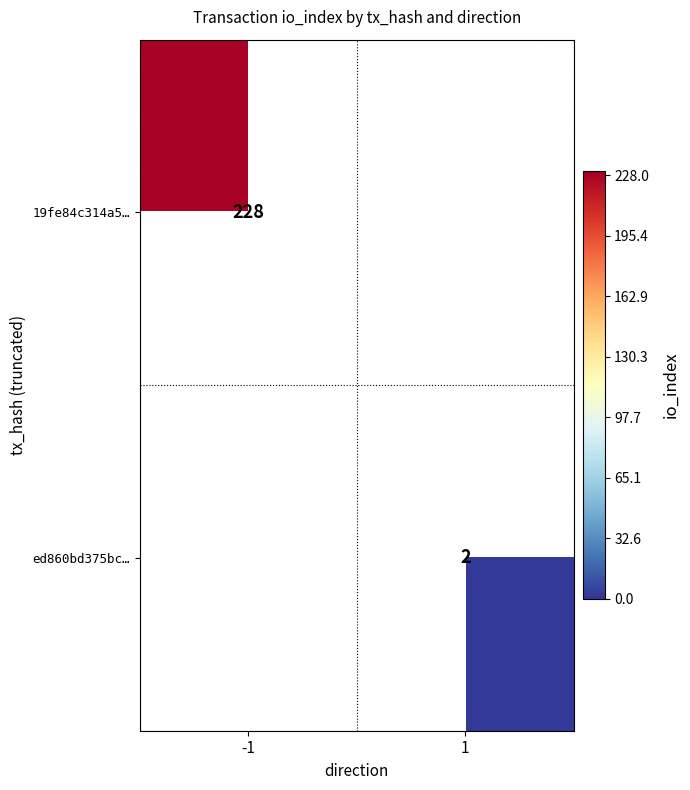

True or false: ed860bd375bc… has a value of 3 at 1.

False